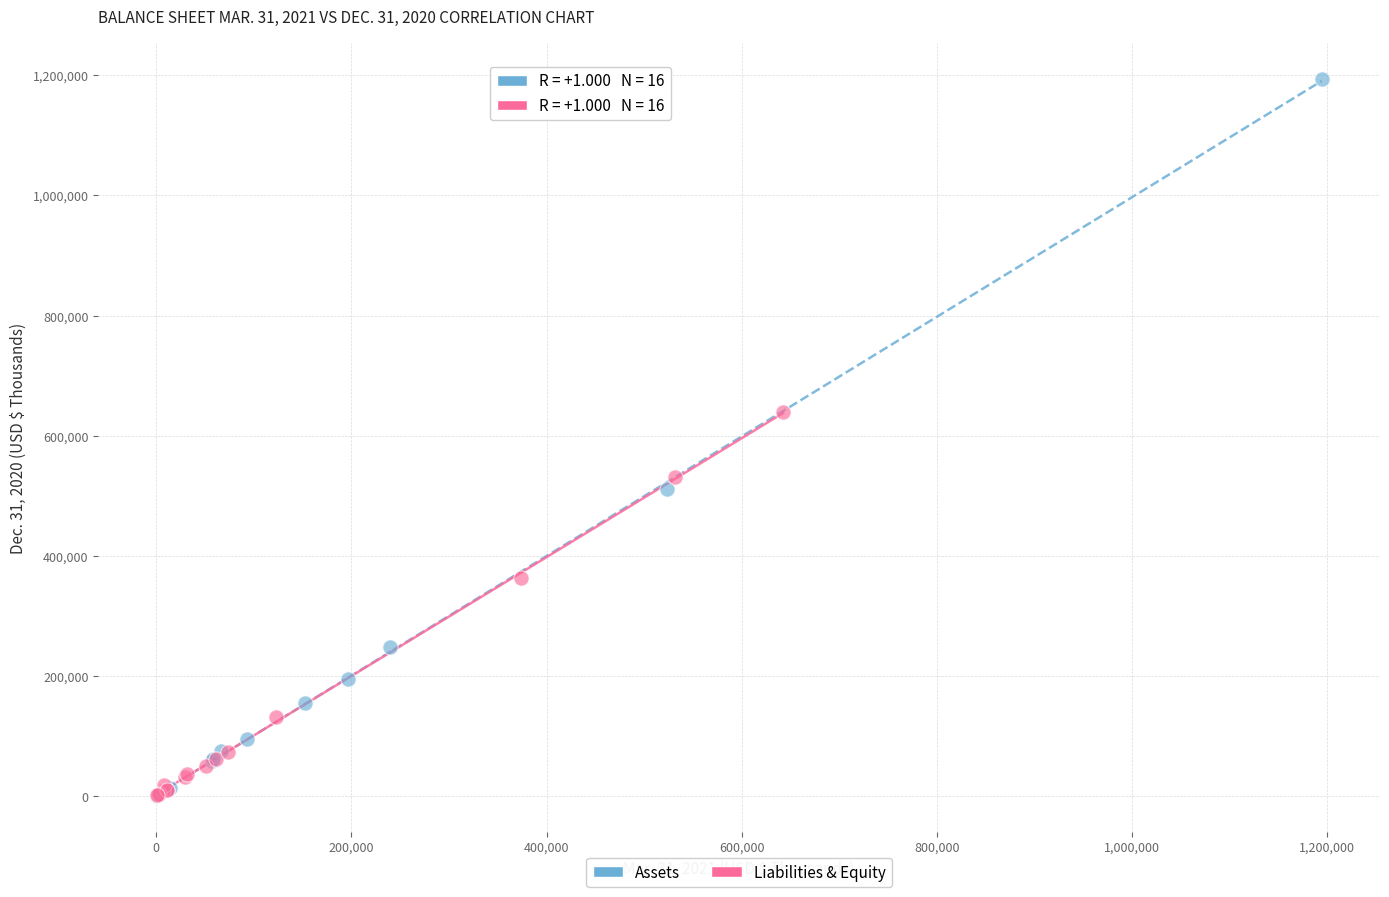

Which series has the widest spread of Y values?

Assets